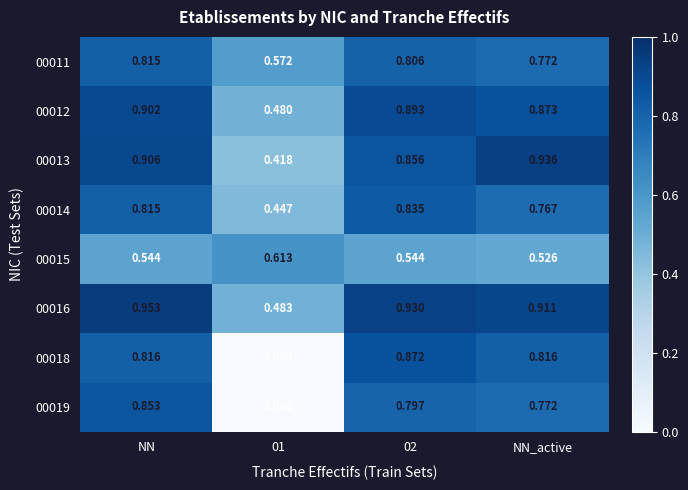

Is the value of 00018 at 02 greater than the value of 00014 at 01?

Yes